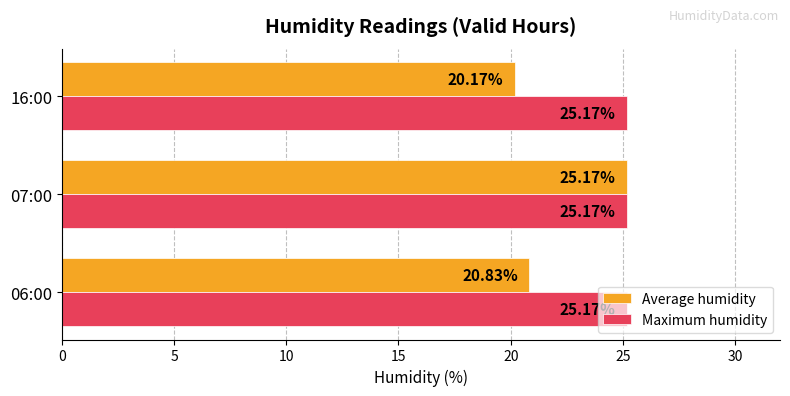

Rank the series by their average value, from lowest to highest.

Average humidity, Maximum humidity